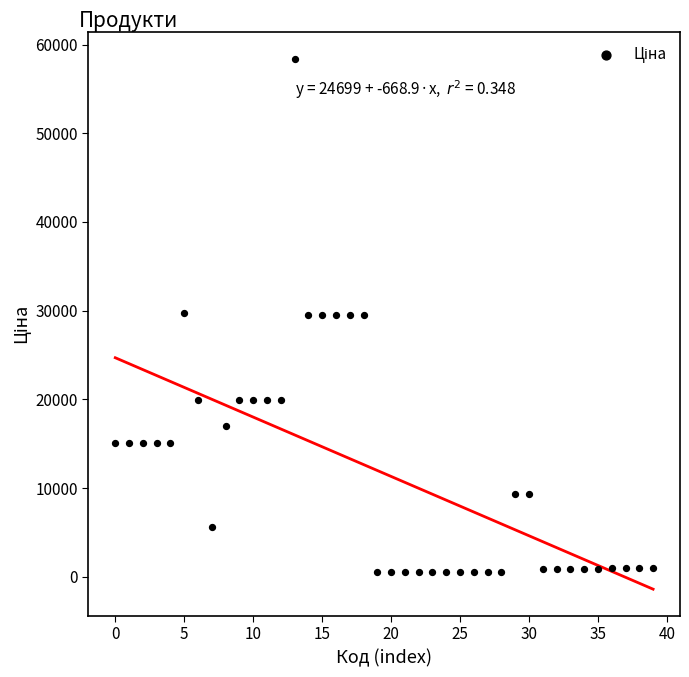

What is the range of Y values (max minus min)?

57887.5